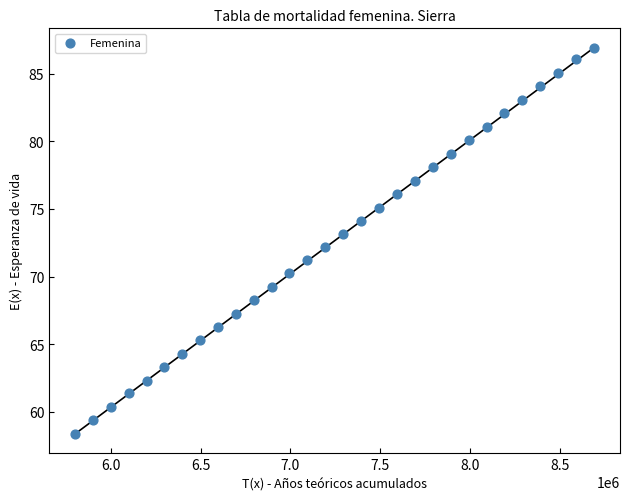

What is the range of X values (max minus min)?

2890446.5